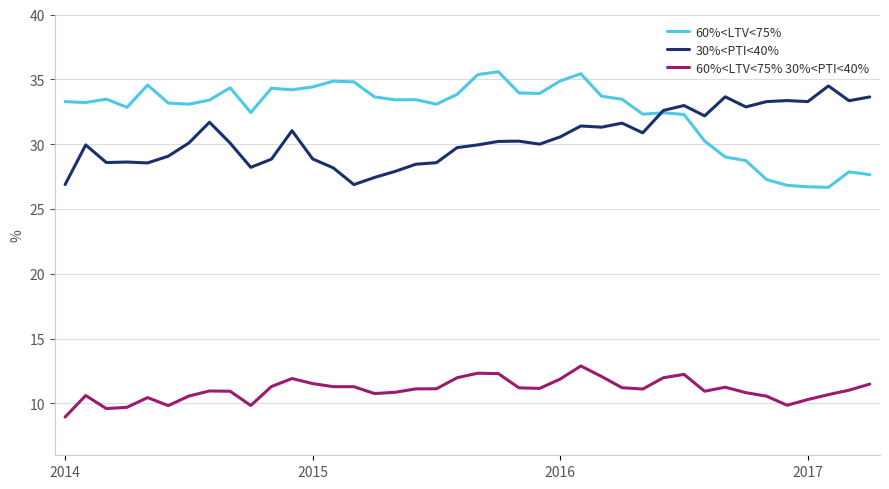

What is the difference between the maximum and minimum values in the 60%<LTV<75% series?

8.9